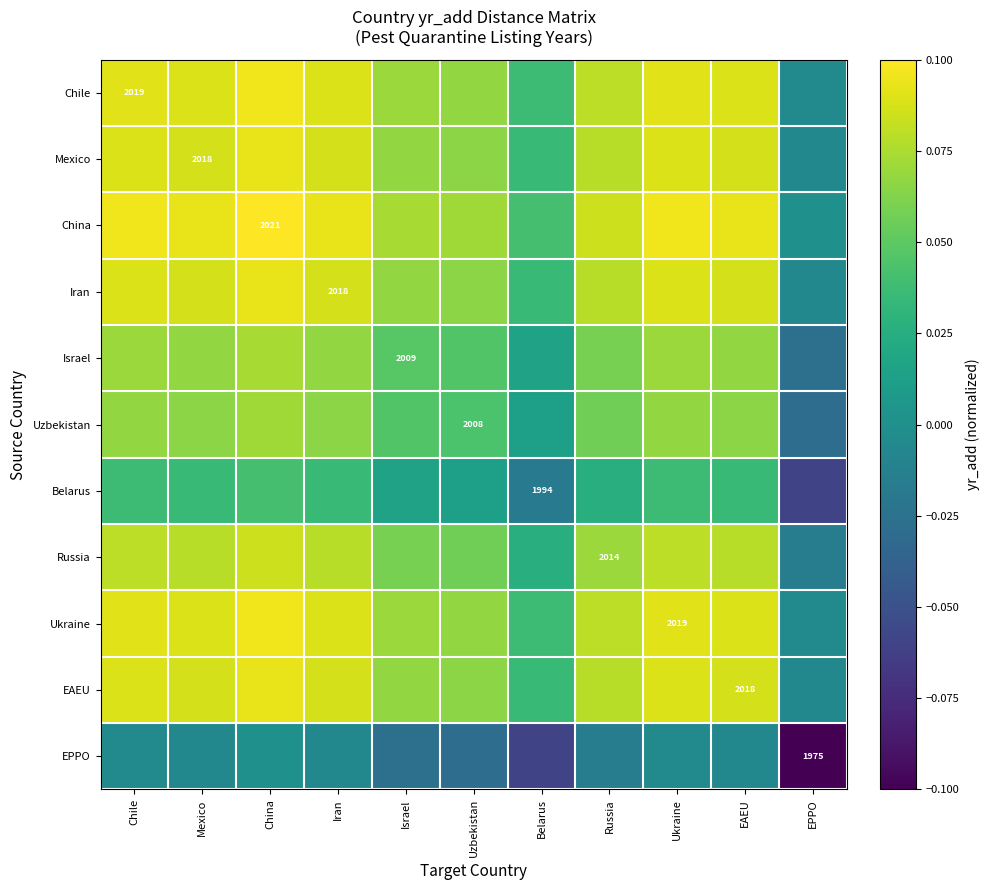

At how many categories does at least one series exceed 0?

10